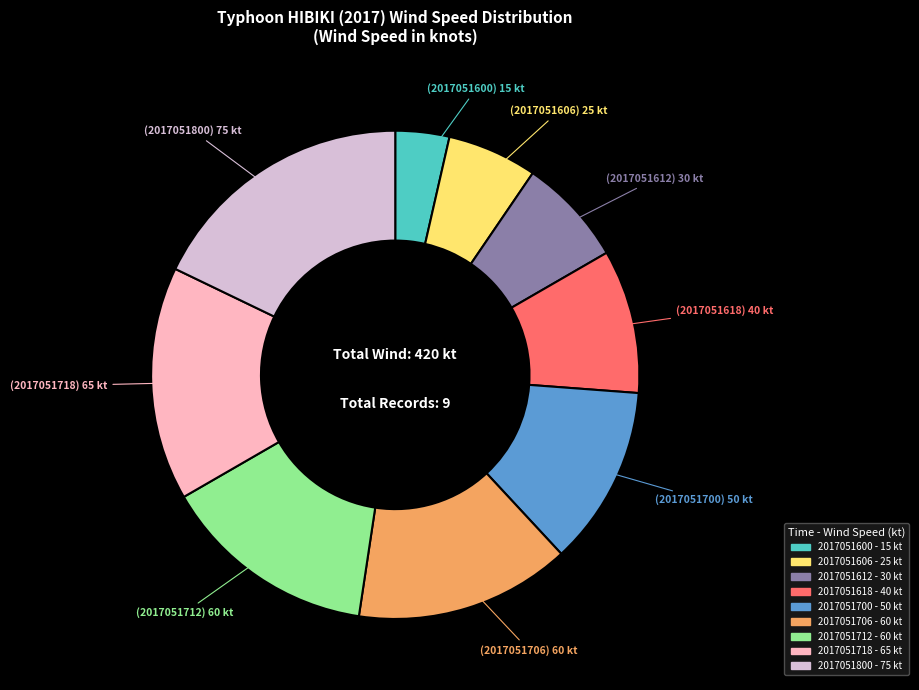

Approximately how many times larger is the value at 2017051706 compared to 2017051612?

2.0